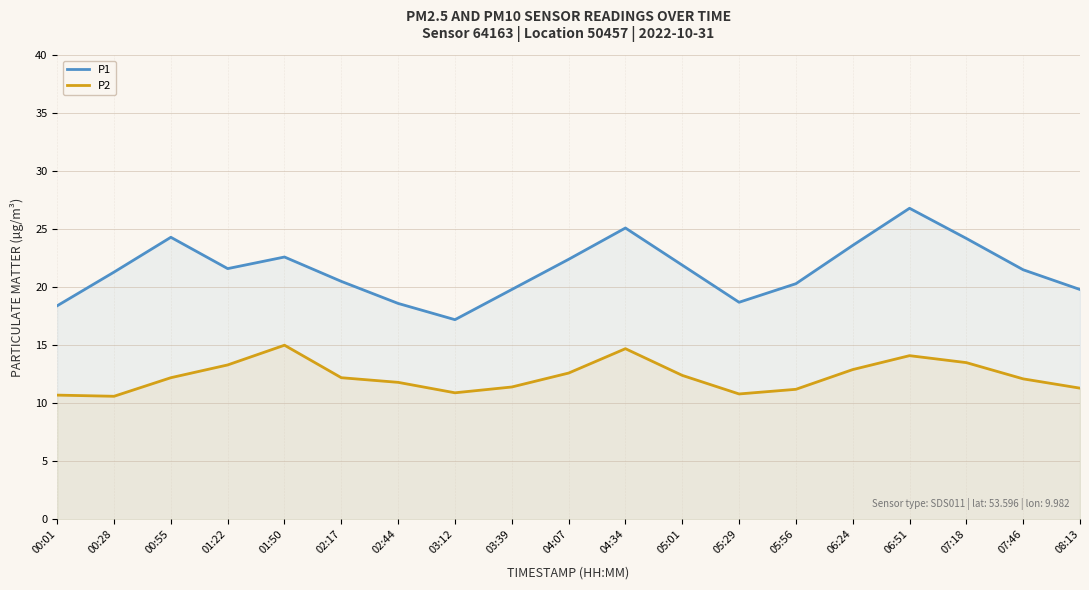

What is the approximate value of P1 at 06:24?

23.6